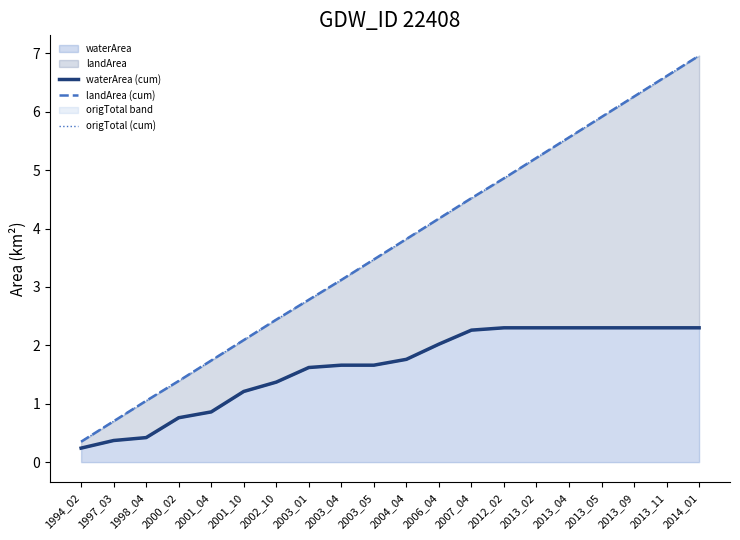

What is the highest value of the origTotal (cum) series?

7.0